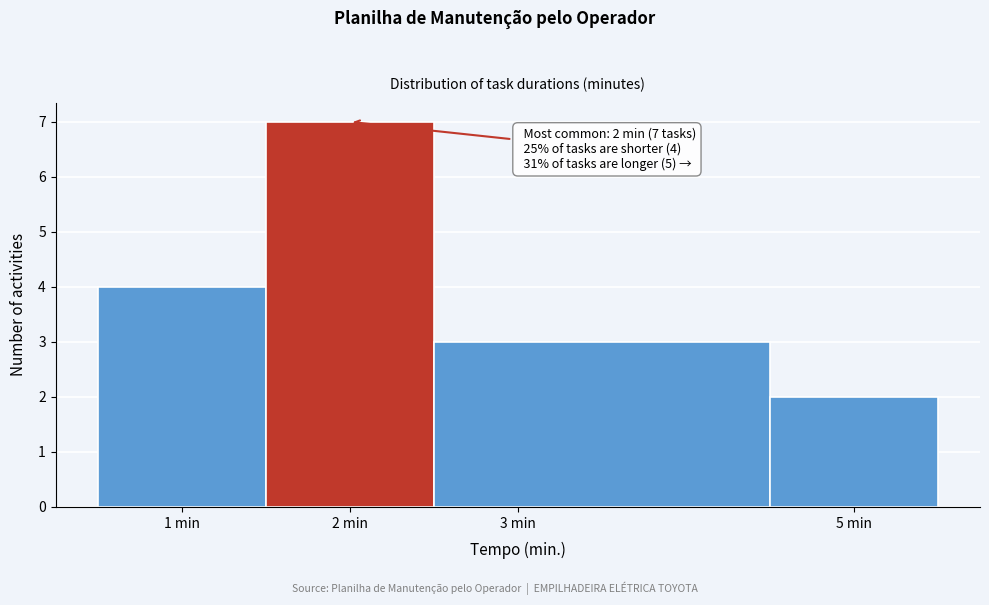

Over which range of the x-axis is the bar tallest?

1.5 to 2.5